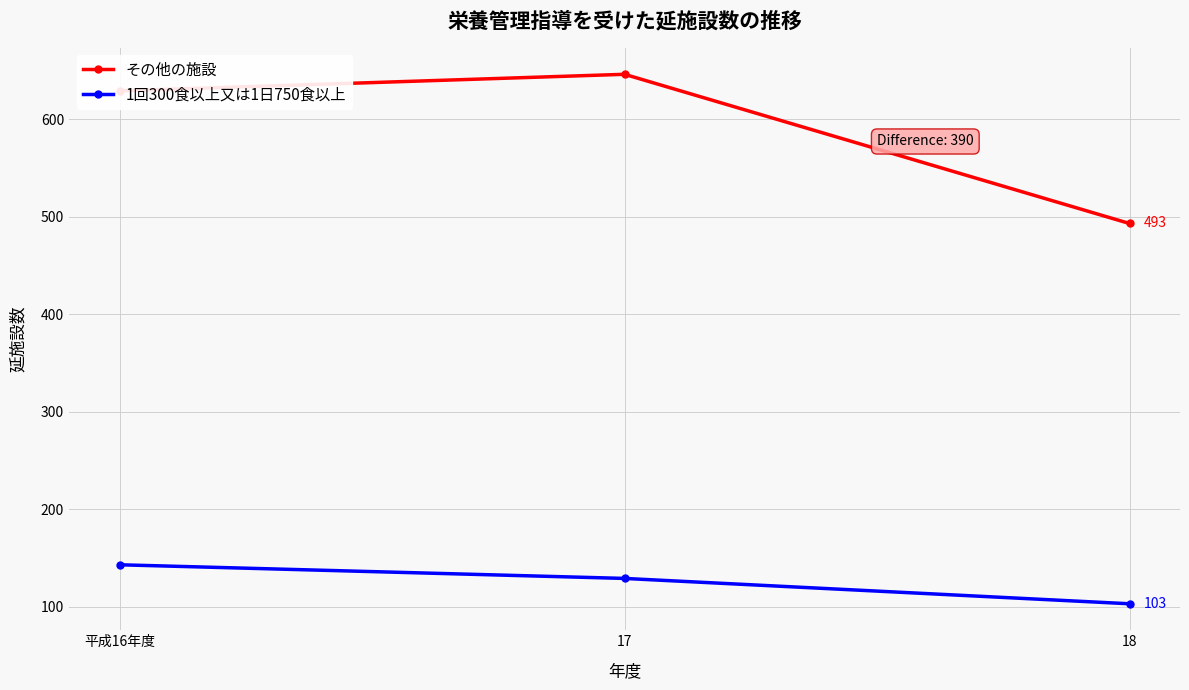

Is it true that 1回300食以上又は1日750食以上 equals 103 at 18?

True